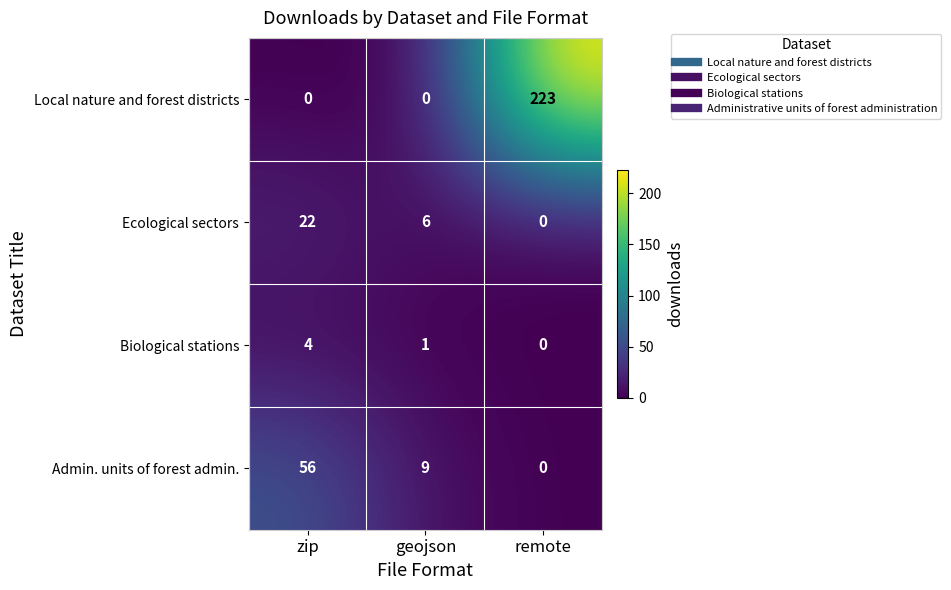

List the series in order of their peak value, lowest first.

Biological stations, Ecological sectors, Admin. units of forest admin., Local nature and forest districts